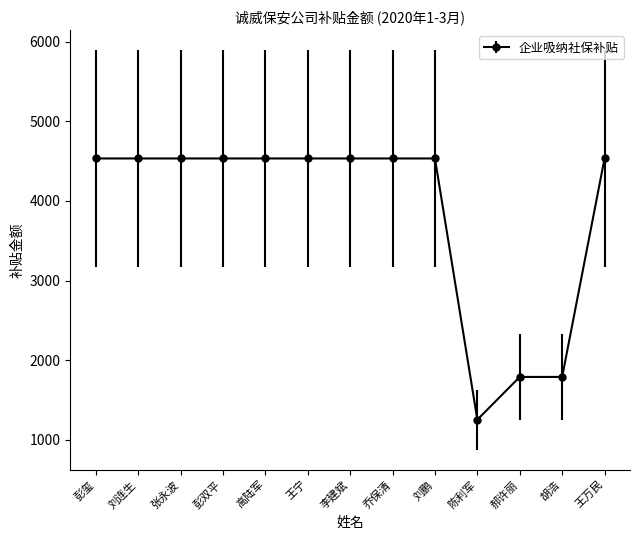

What position from the right is 乔保清?

6